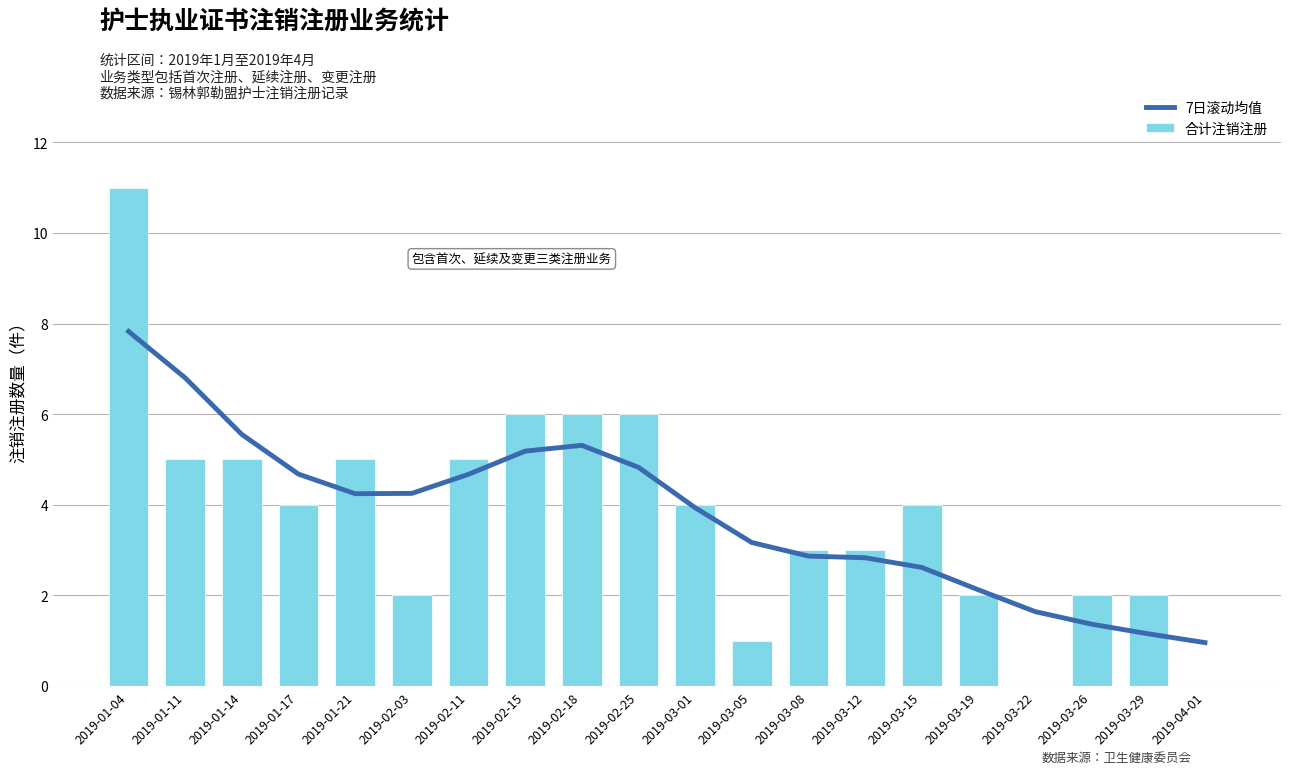

What are all the series names shown in the legend?

7日滚动均值, 合计注销注册